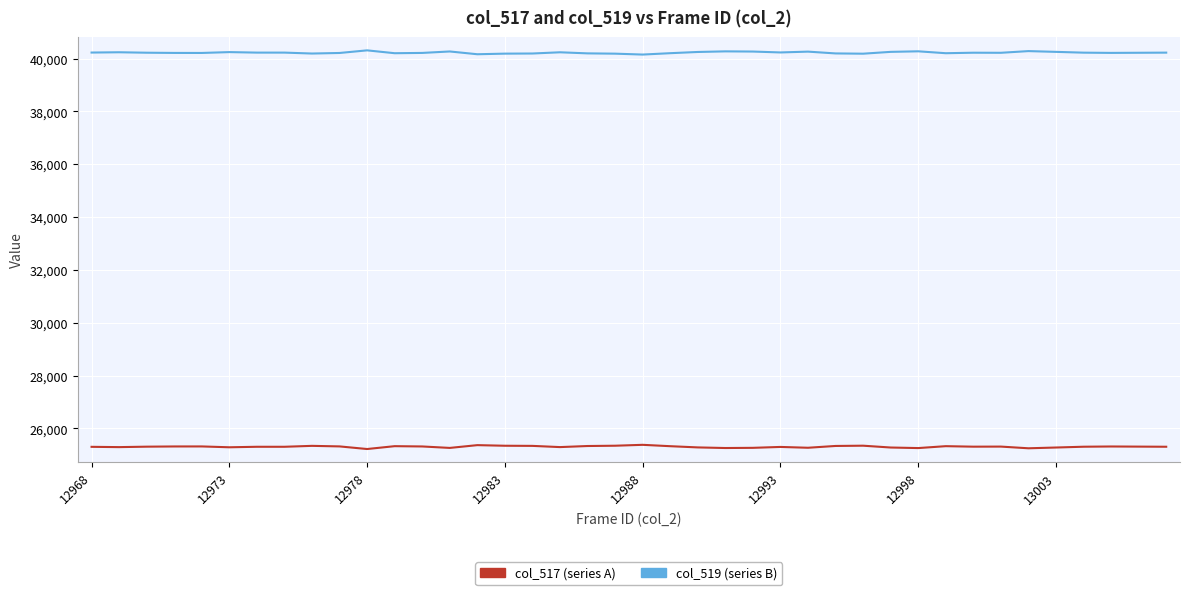

What is the smallest value displayed?

25222